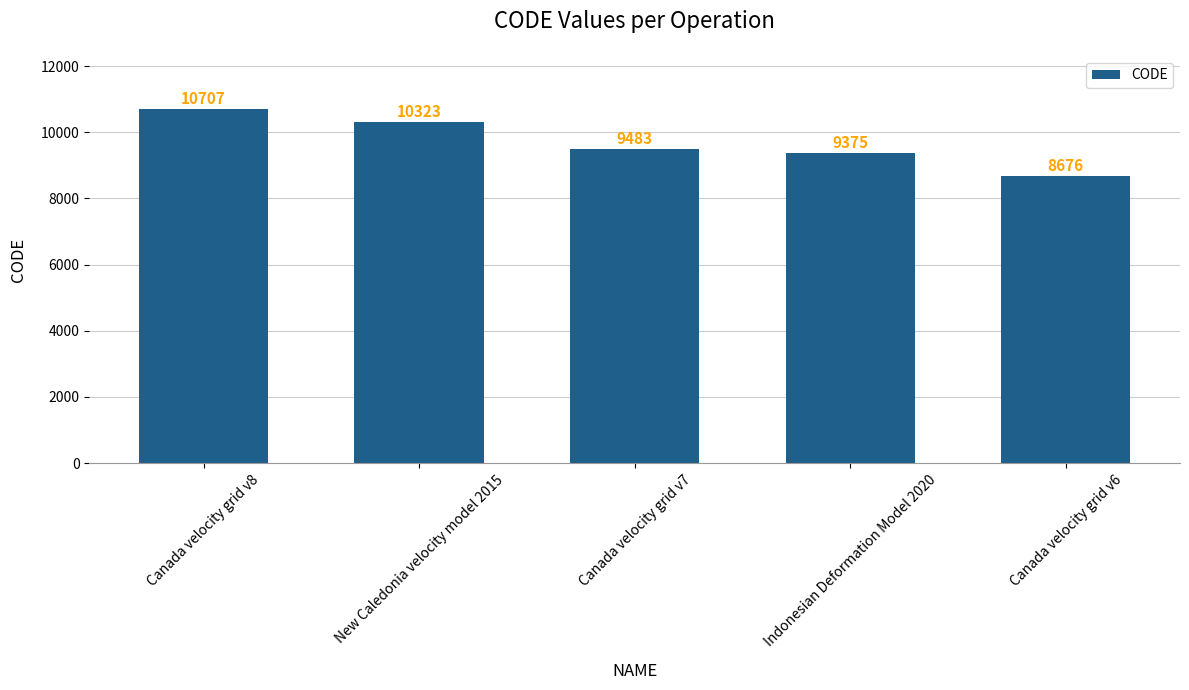

List the labels in order of value, smallest first.

Canada velocity grid v6, Indonesian Deformation Model 2020, Canada velocity grid v7, New Caledonia velocity model 2015, Canada velocity grid v8